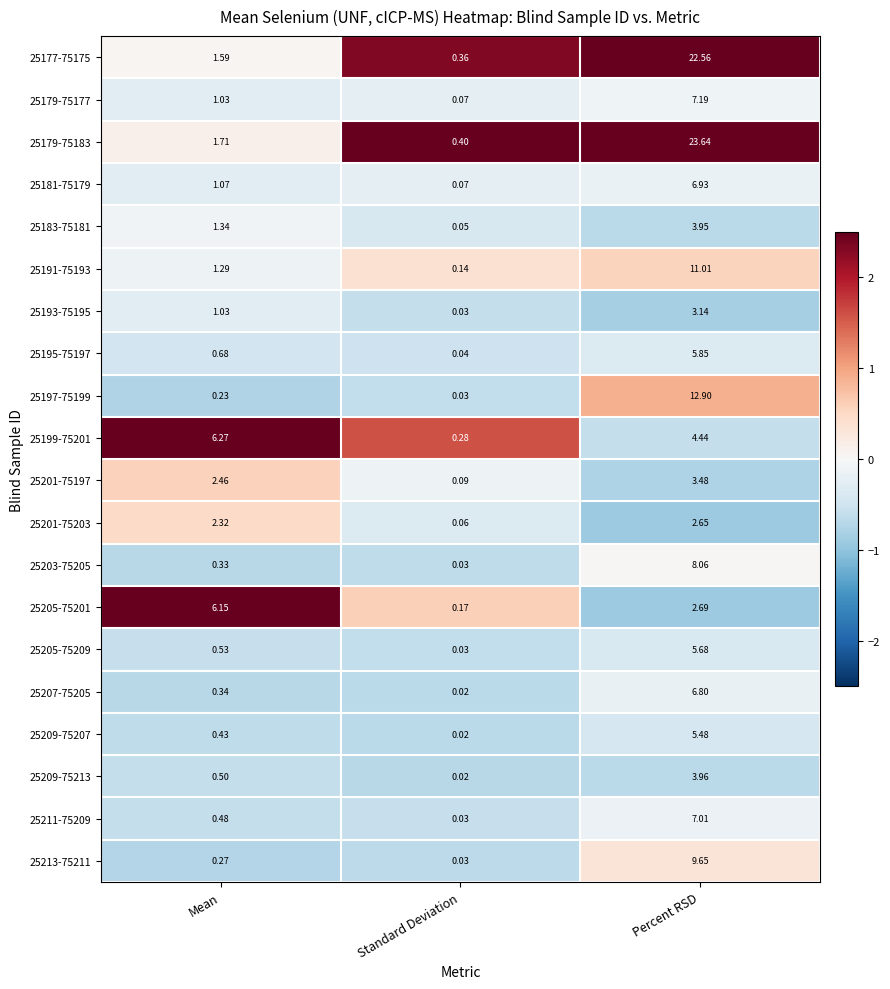

At which label is 25181-75179 closest to 3?

Mean